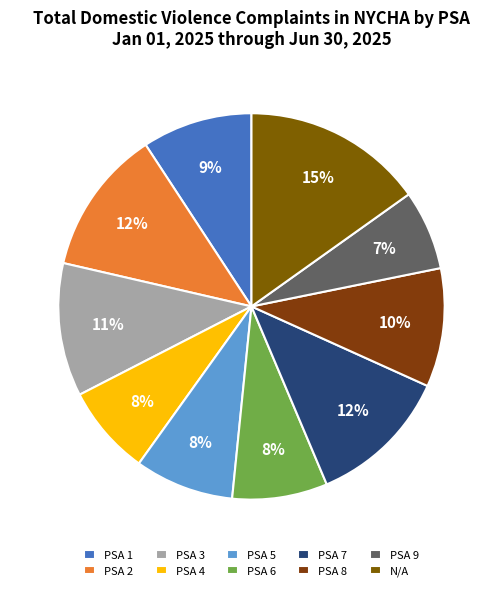

Is it true that PSA 4 is 18% of the pie?

False